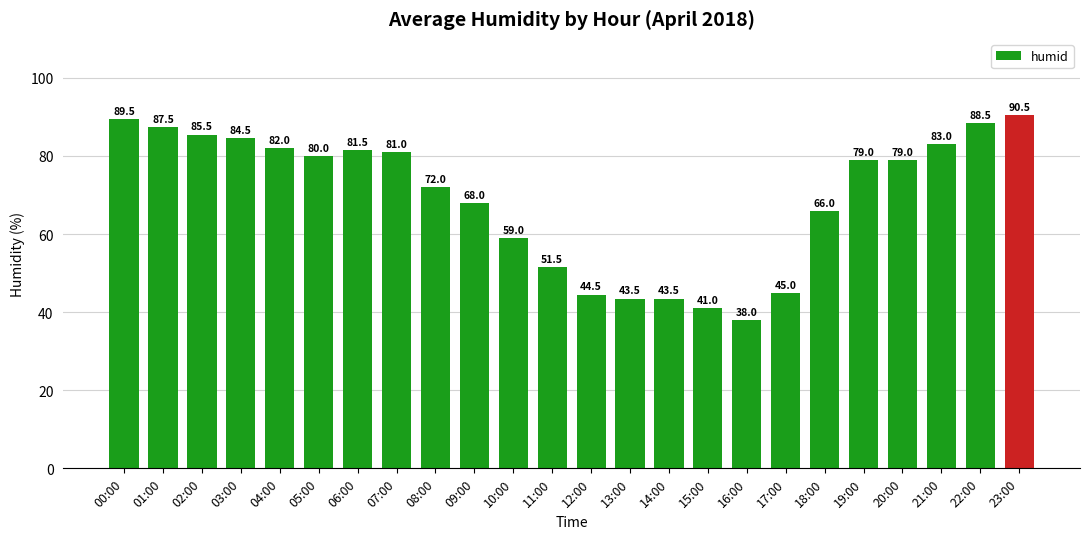

What is the greatest value displayed?

90.5